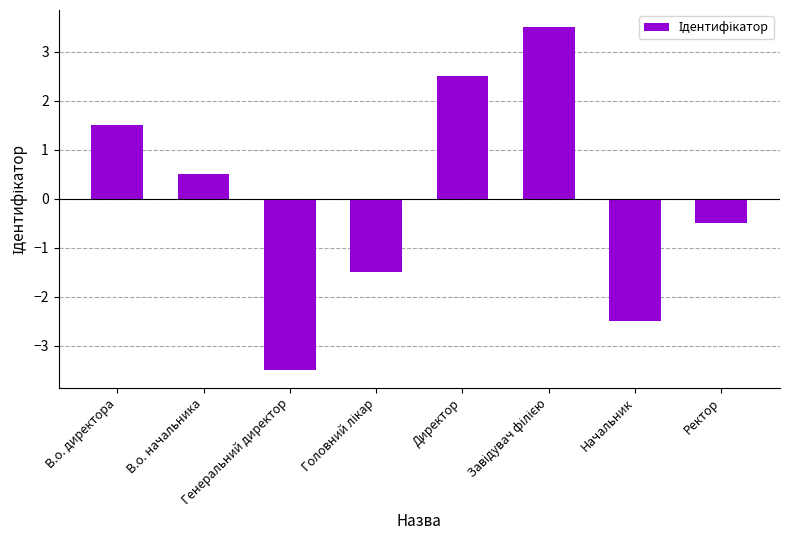

What is the label of the 7th bar from the right?

В.о. начальника